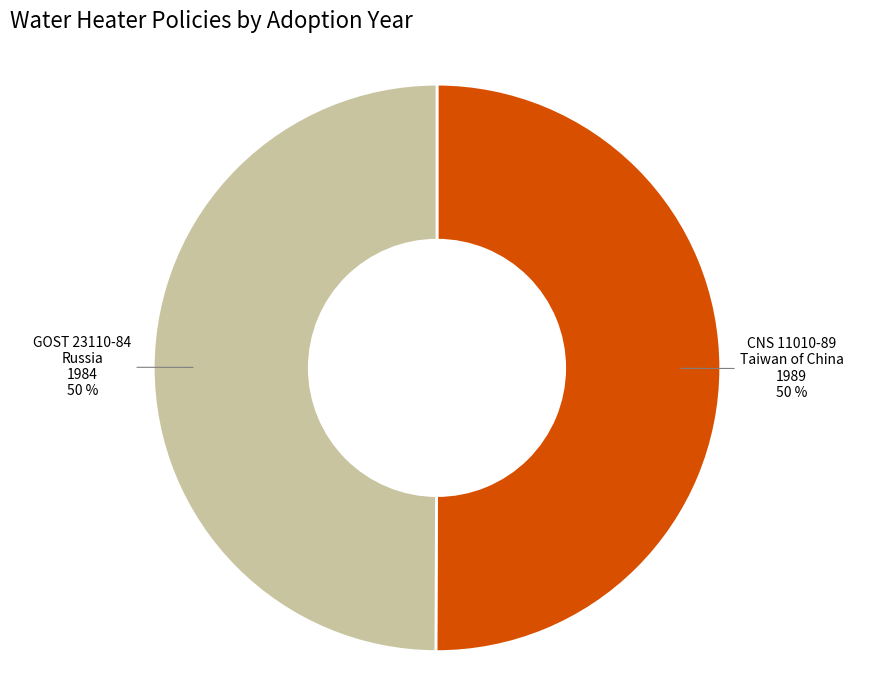

To the nearest percent, what is the average slice percentage?

50%